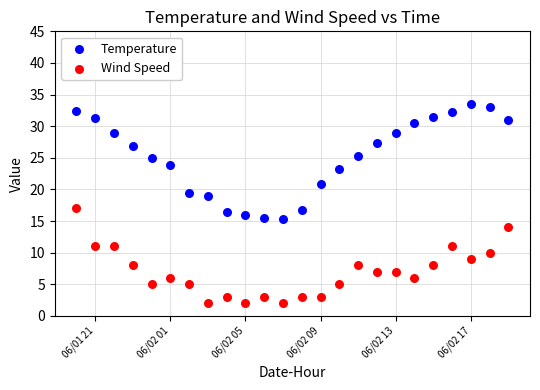

Across all data points, what is the range of X values (max minus min)?

1.0